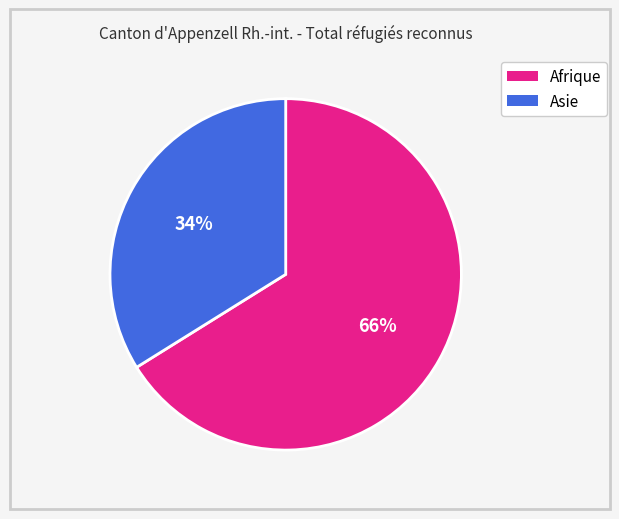

Which category has the smallest portion of the pie?

Asie